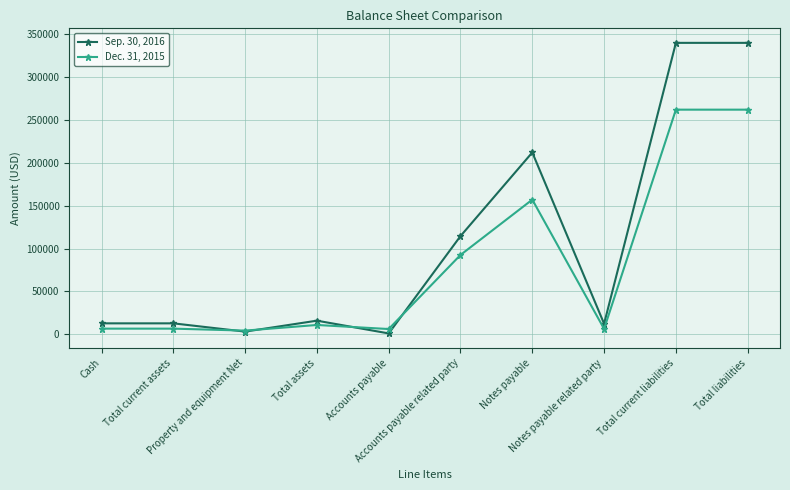

What is the difference between the maximum and minimum values in the Dec. 31, 2015 series?

257641